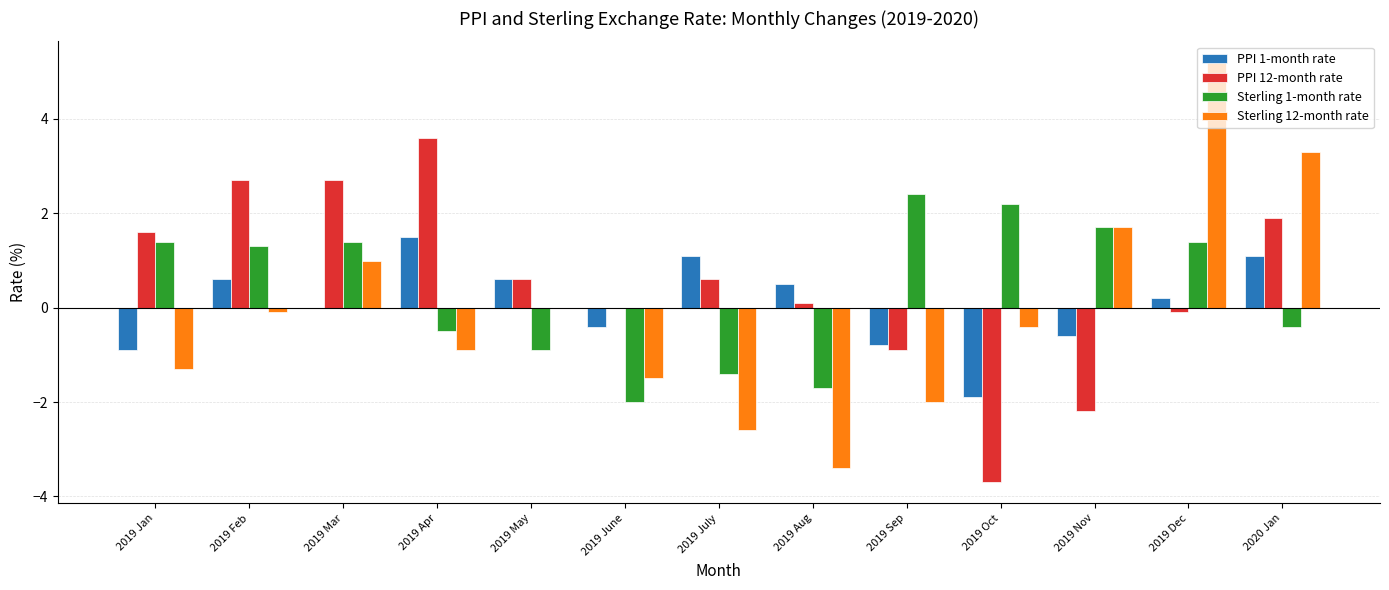

The value of PPI 12-month rate at 2019 Feb is 2.7. True or false?

True